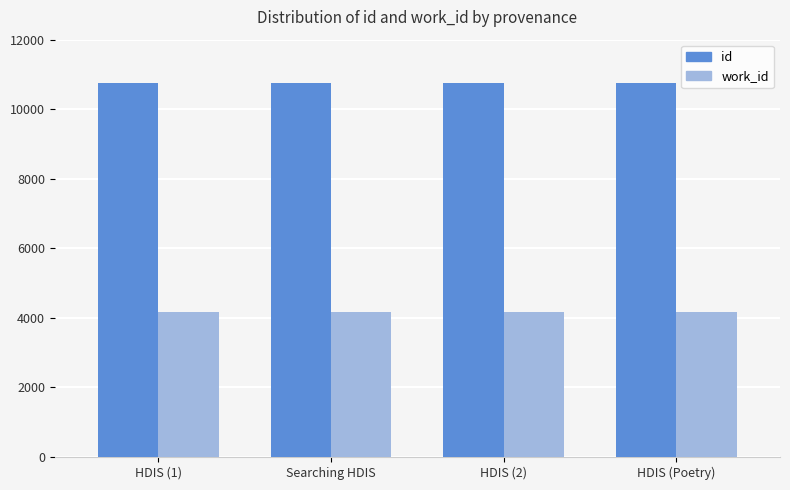

What is the label of the 3rd bar from the right?

Searching HDIS